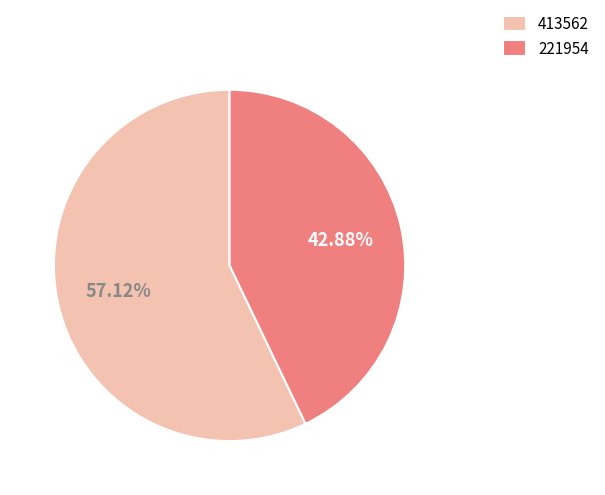

Between 221954 and 413562, which is larger?

413562